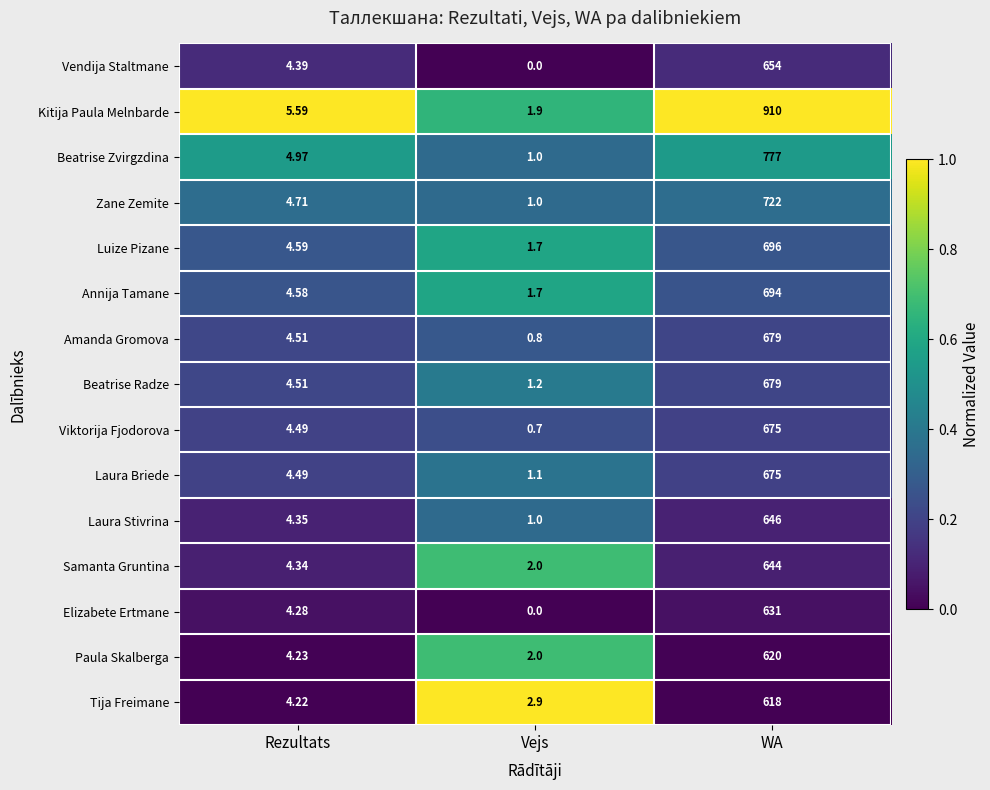

What is the spread (max minus min) of values at Vejs?

2.9